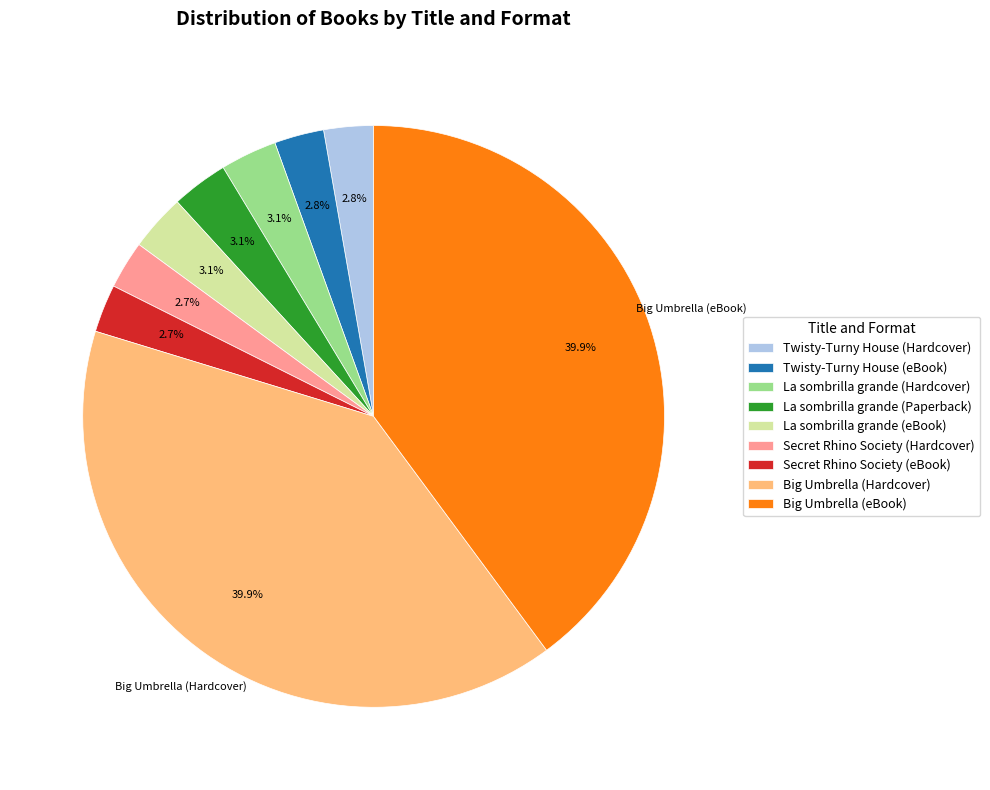

What percentage is the La sombrilla grande (Paperback) slice, to the nearest percent?

3%